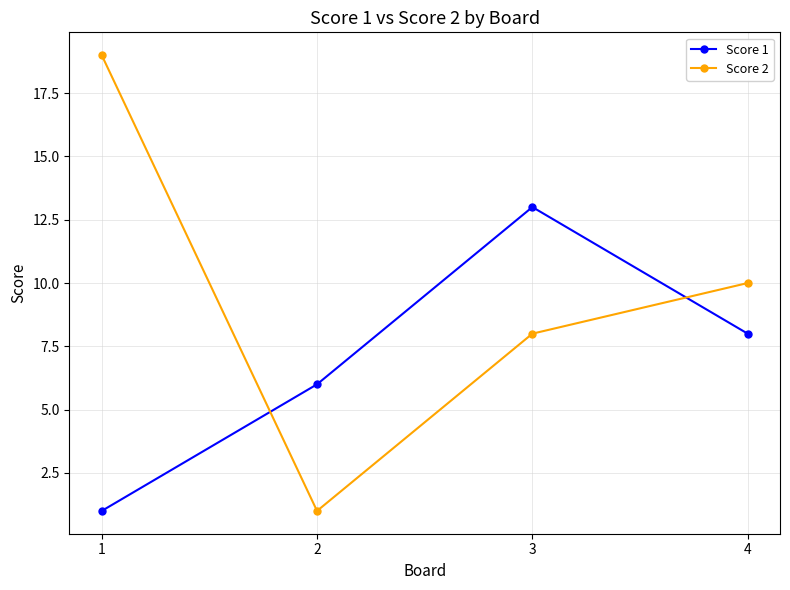

True or false: Score 2 and Score 1 cross at least once.

True